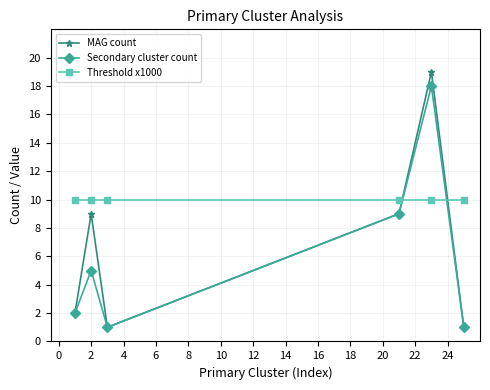

Reading right to left, list all the values displayed in this chart.

MAG count: 1	19	9	1	9	2
Secondary cluster count: 1	18	9	1	5	2
Threshold x1000: 10	10	10	10	10	10